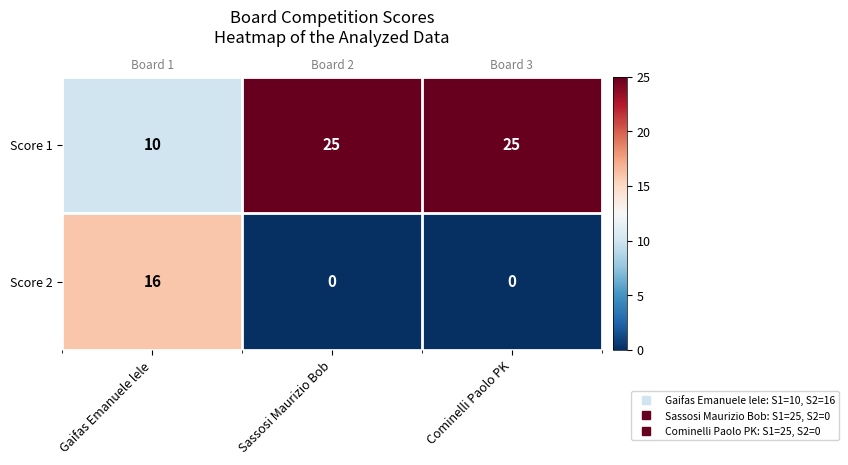

List the series in order of their overall mean, lowest first.

Score 2, Score 1